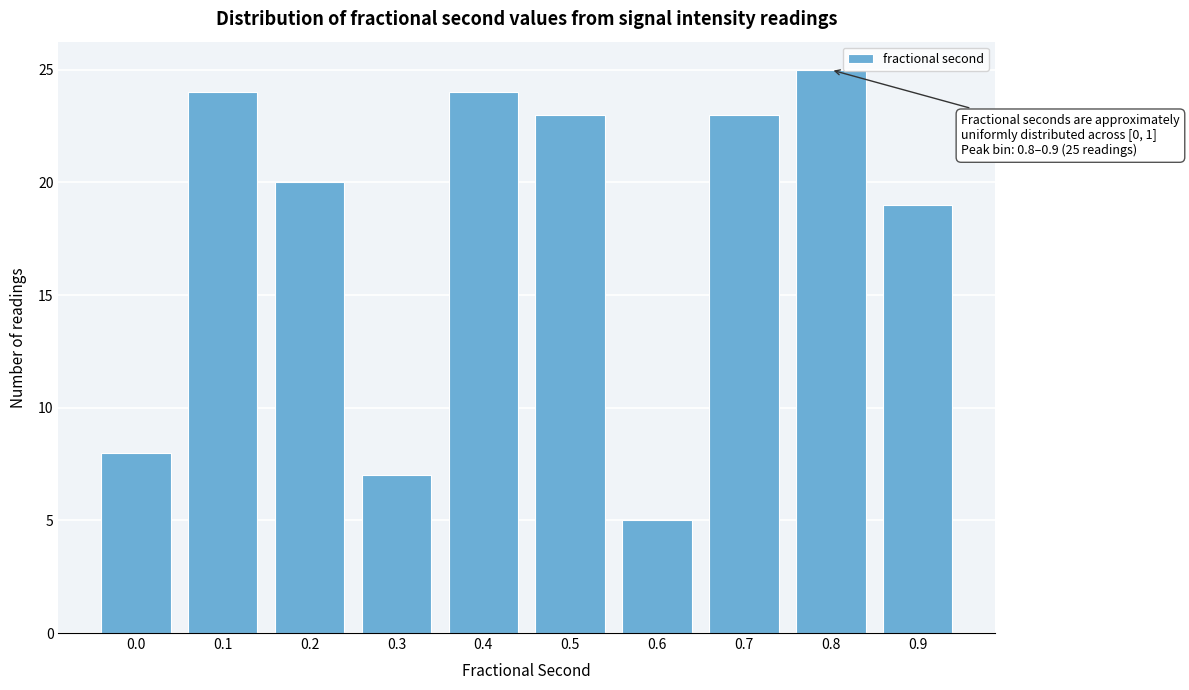

Reading right to left, transcribe all the data shown in this chart.

19	25	23	5	23	24	7	20	24	8